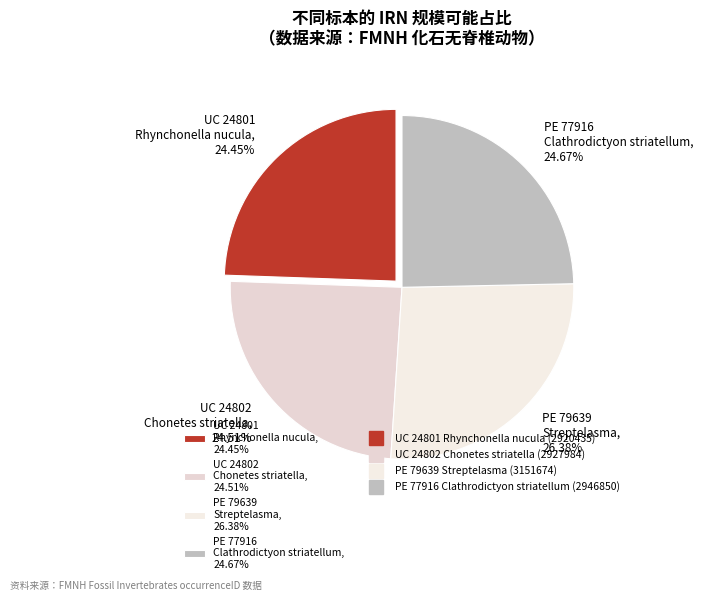

Do PE 77916 Clathrodictyon striatellum, 24.67% and PE 79639 Streptelasma, 26.38% together represent more than half of the pie?

Yes